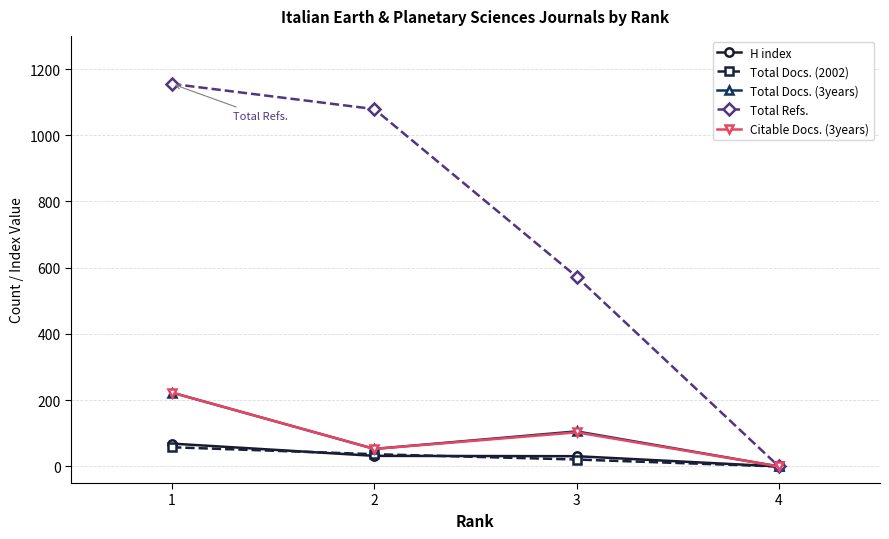

What is the greatest value displayed?

1155